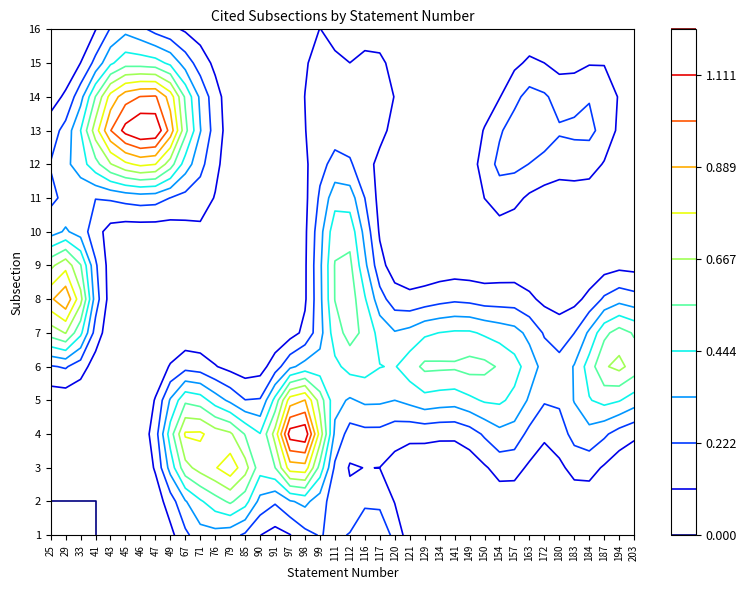

Between 79 and 99, which is larger?

99